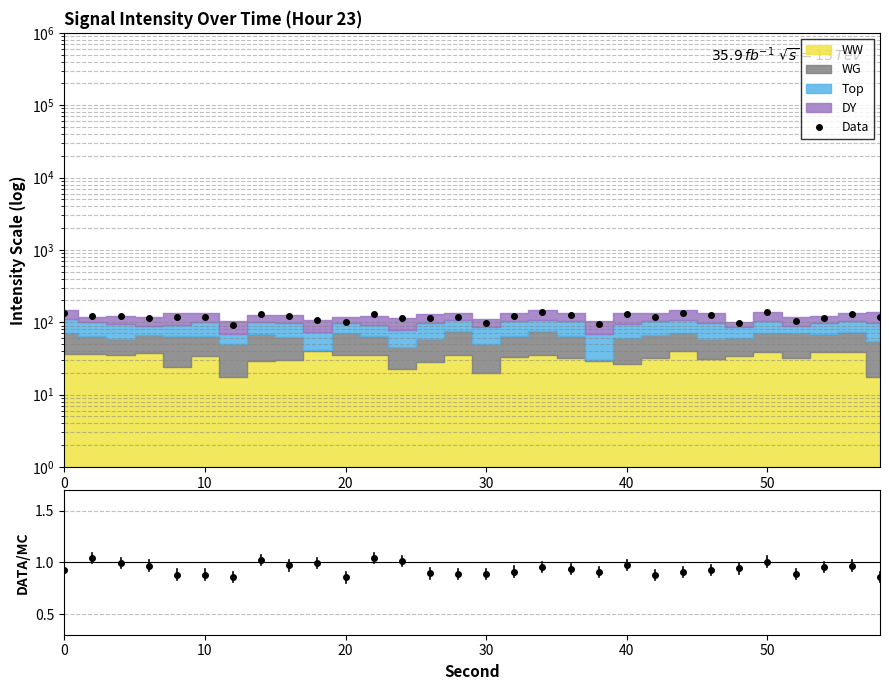

Approximately how many times larger is the value at 50 compared to 30?

1.4